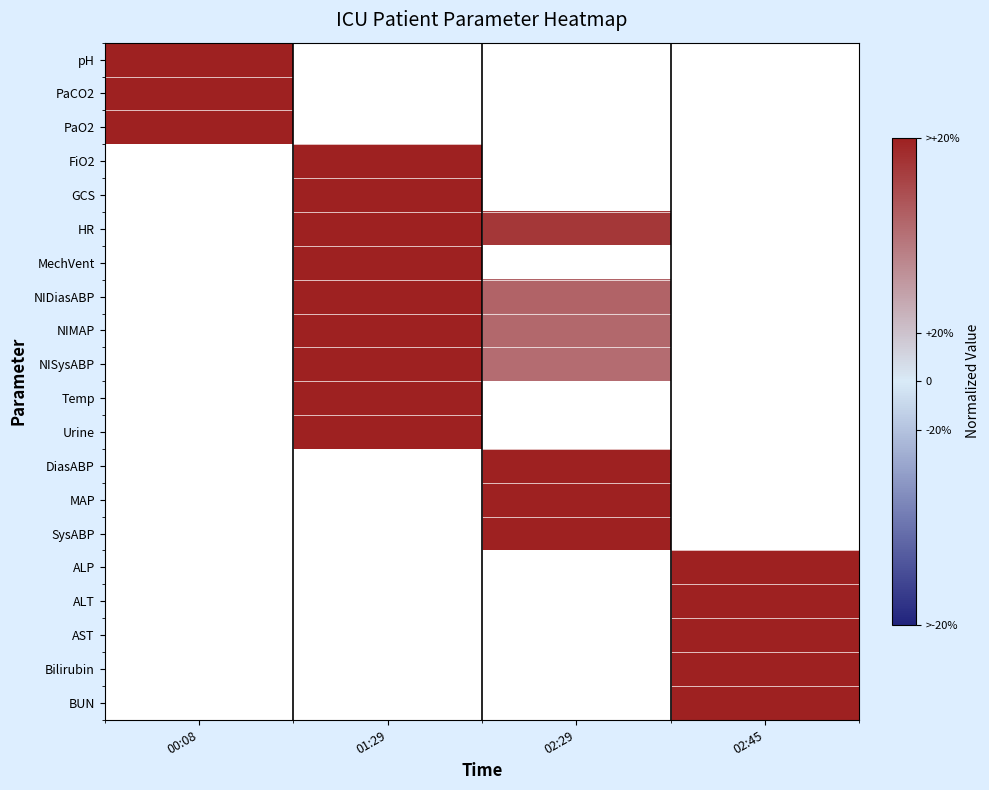

Is it true that NISysABP equals 0.9 at 02:29?

False